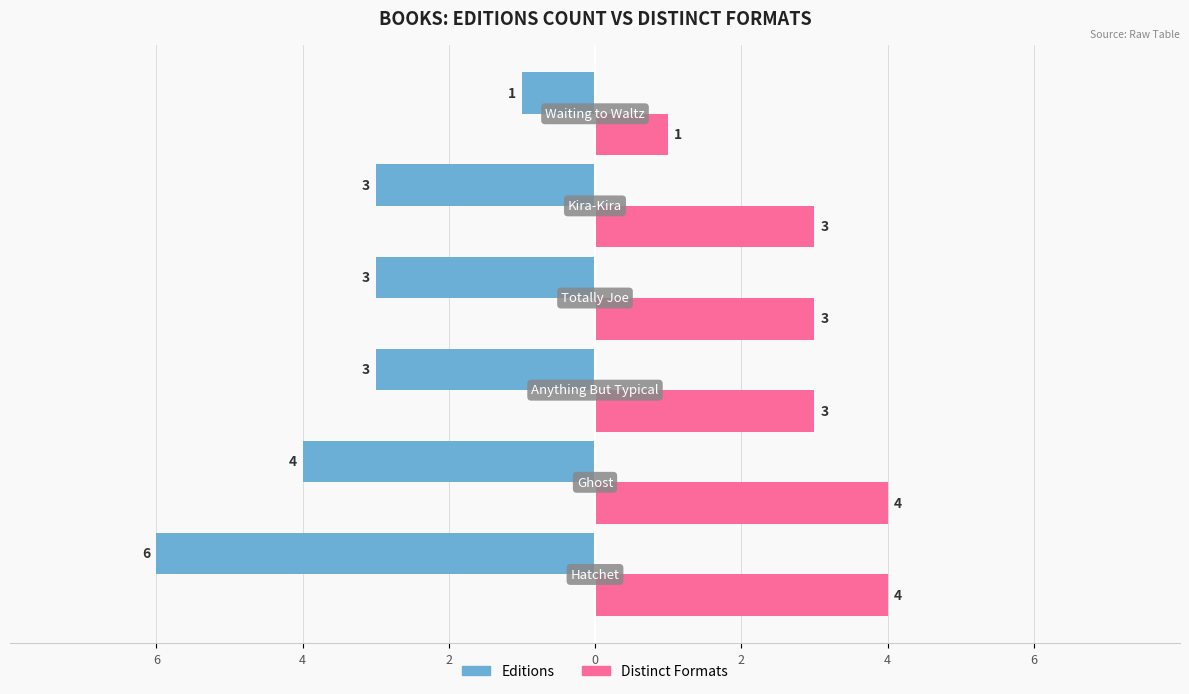

What is the value of the Distinct Formats bar at the 2nd from the left?

4